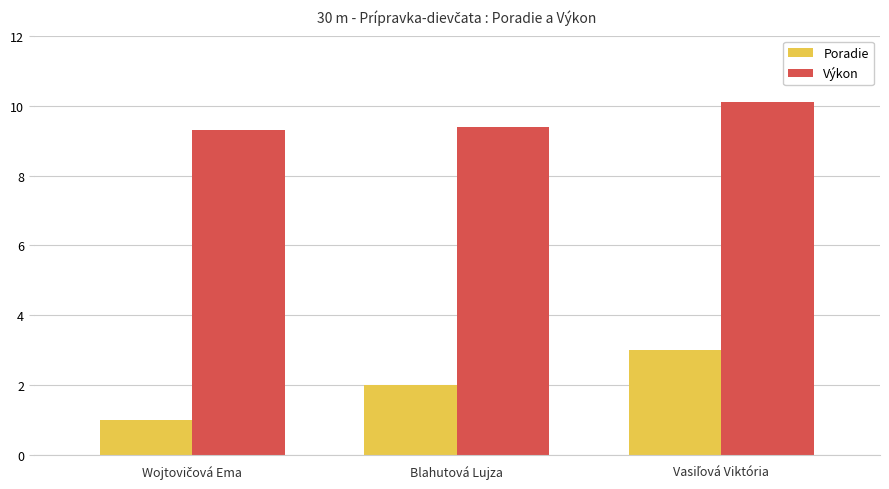

What is the total value across all series at Blahutová Lujza?

11.4